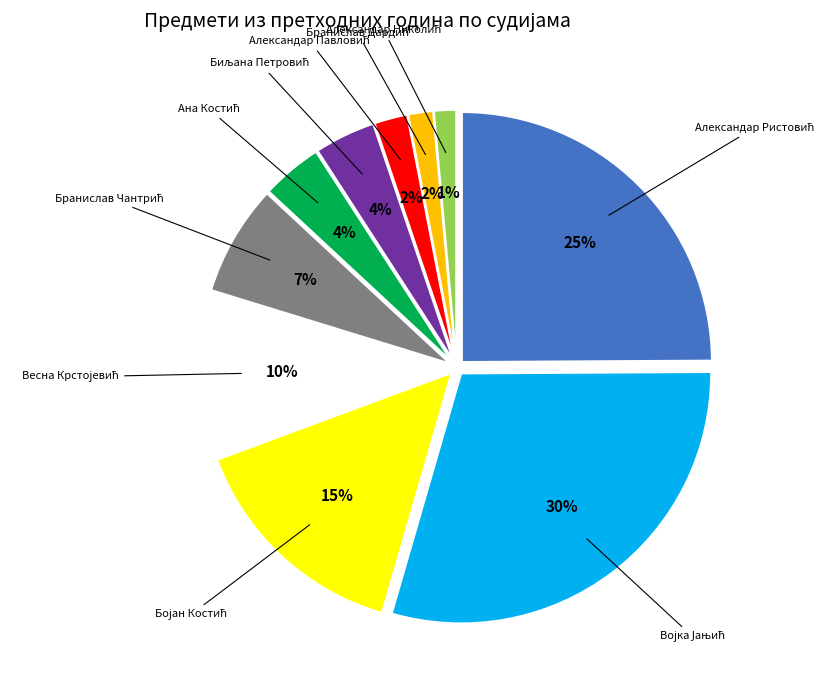

Does any single category account for the majority?

No